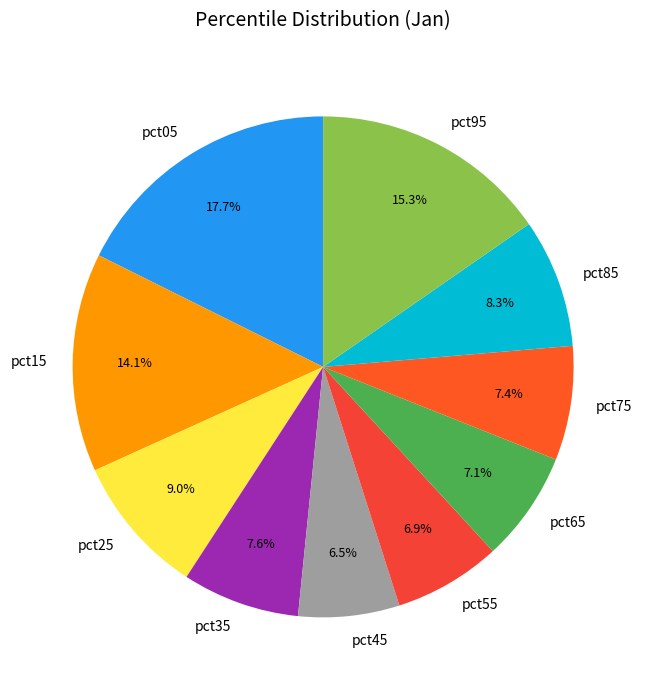

Count the number of slices in the pie.

10